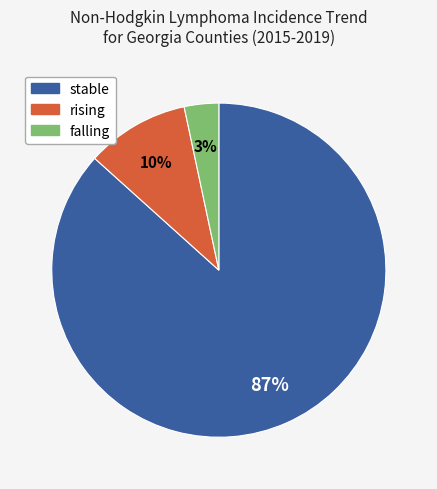

To the nearest percent, what portion does stable represent?

87%